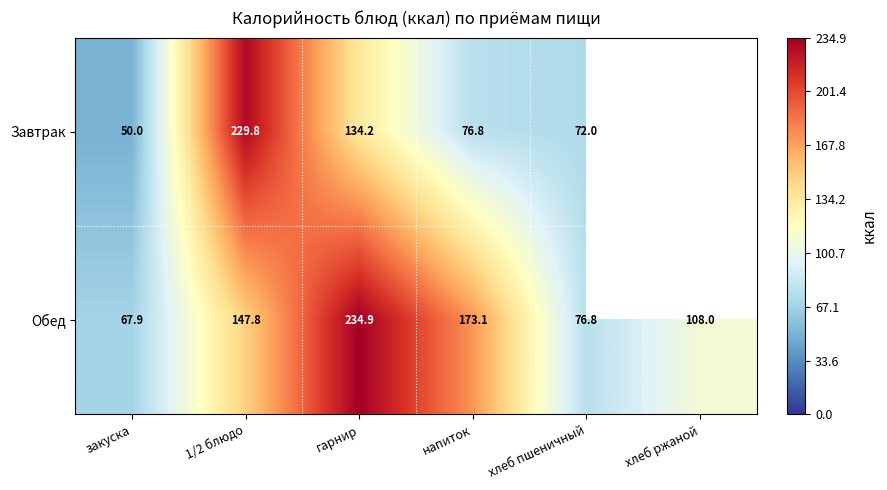

Is the value of Завтрак at 1/2 блюдо greater than the value of Обед at закуска?

Yes